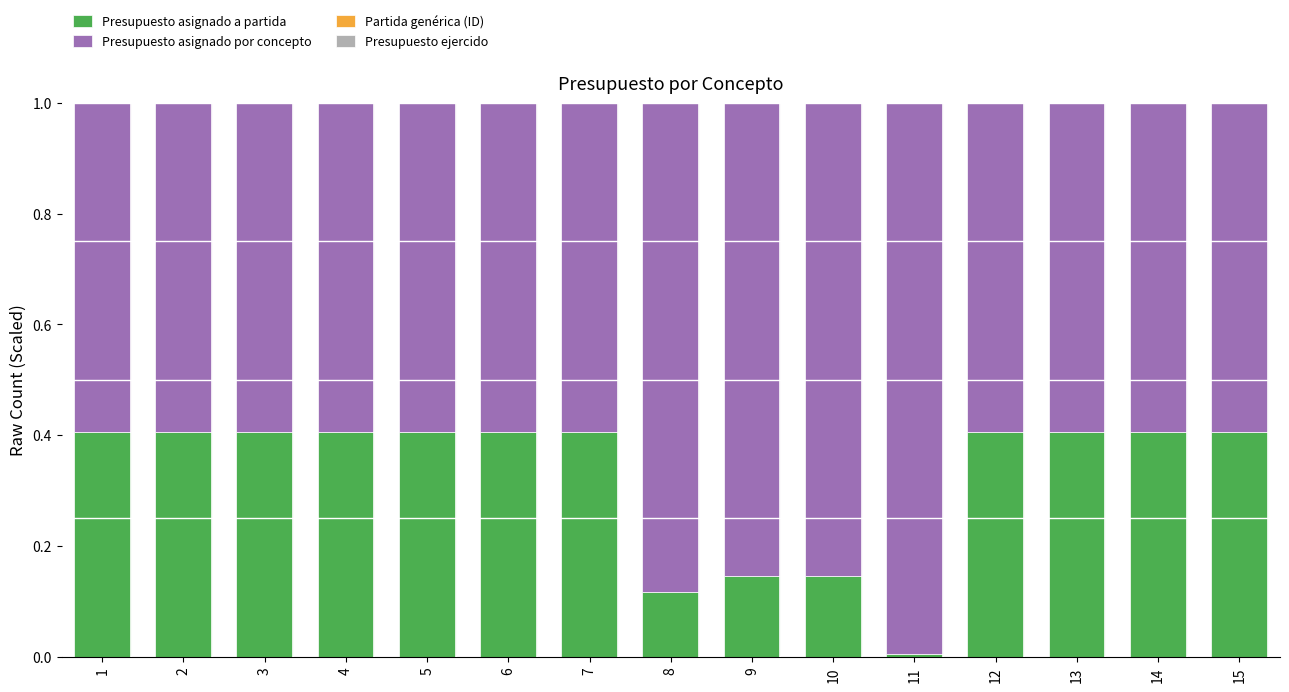

What is the sum of all Presupuesto asignado a partida values?

4.9